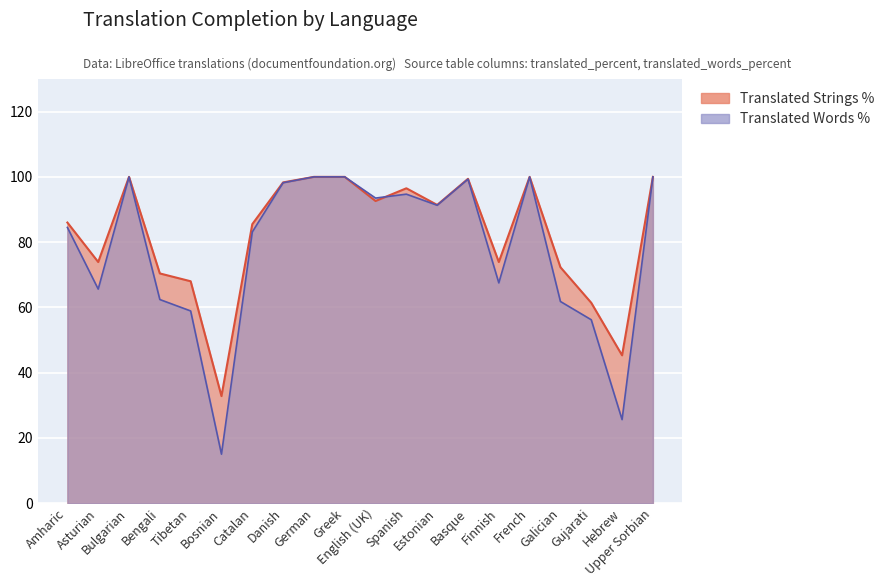

At which category does translated_words_percent reach its first local peak?

Bulgarian